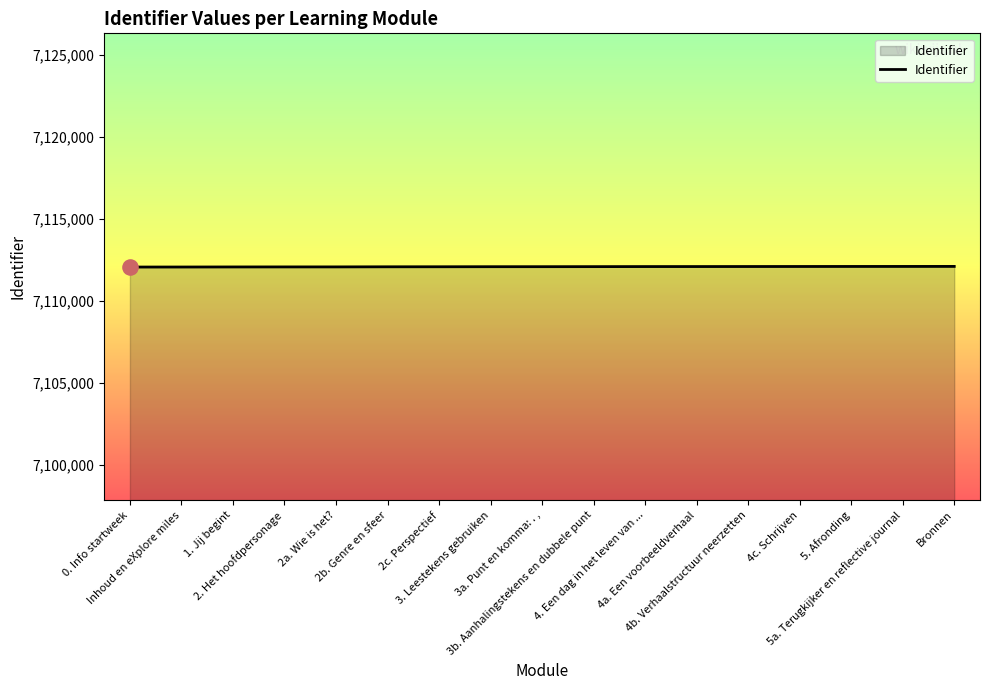

What is the ratio of the value at 5a. Terugkijker en reflective journal to the value at Bronnen?

1.0